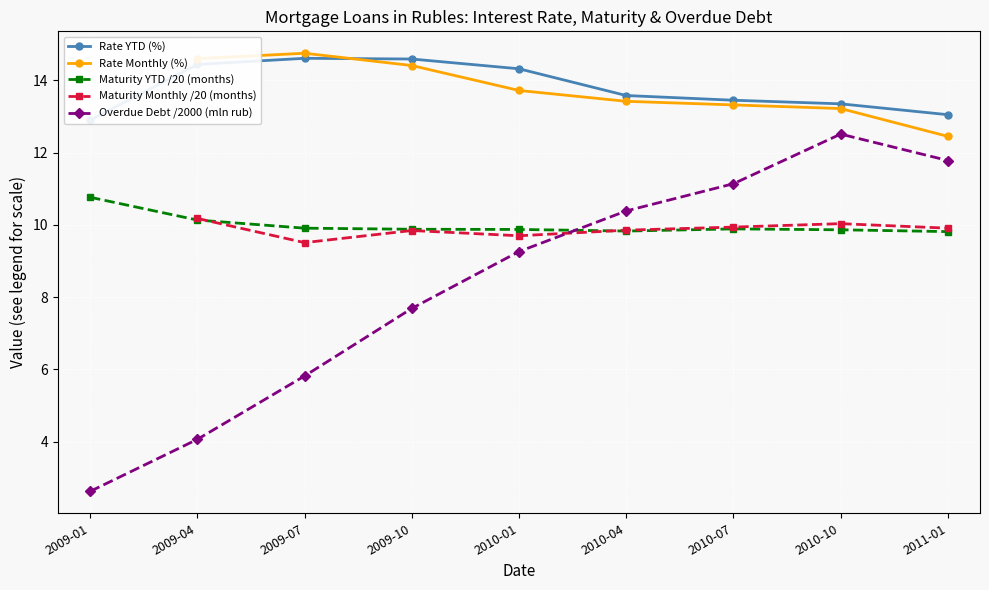

True or false: Rate Monthly (%) has more than 2 points higher than both neighbors.

False